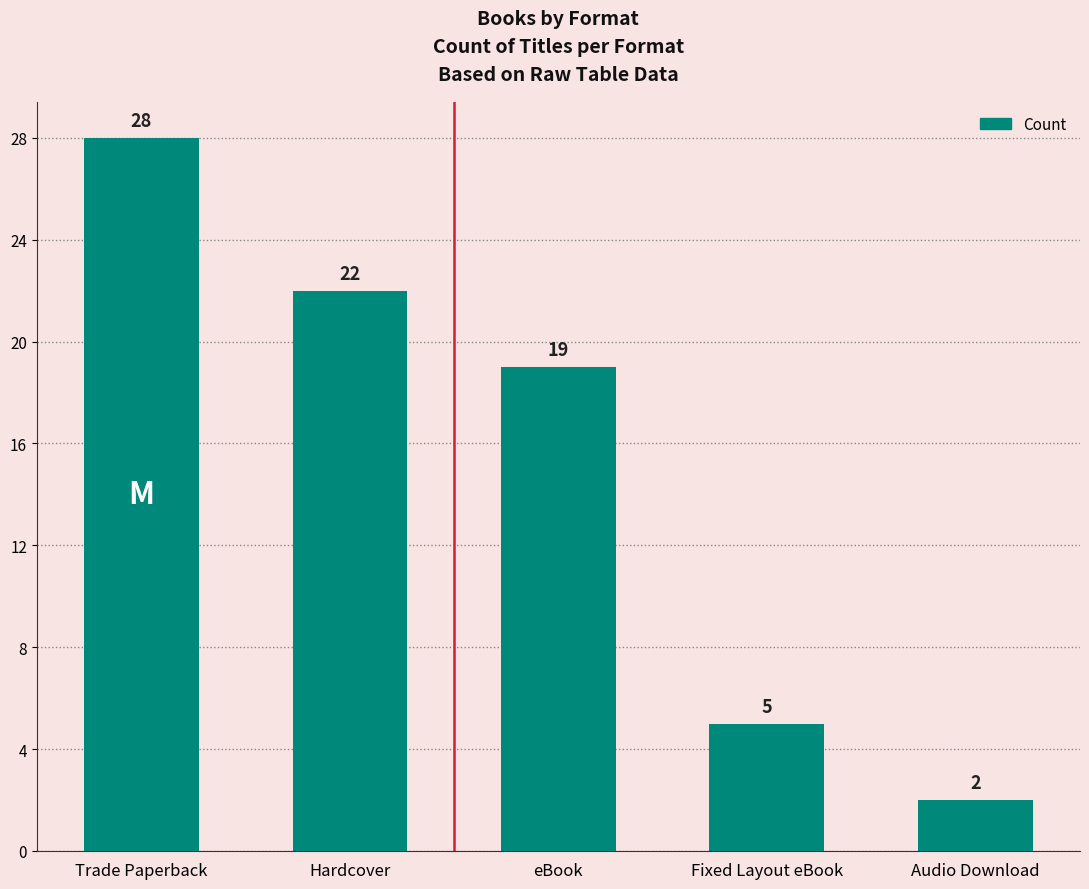

Which has a higher value, Trade Paperback or Hardcover?

Trade Paperback